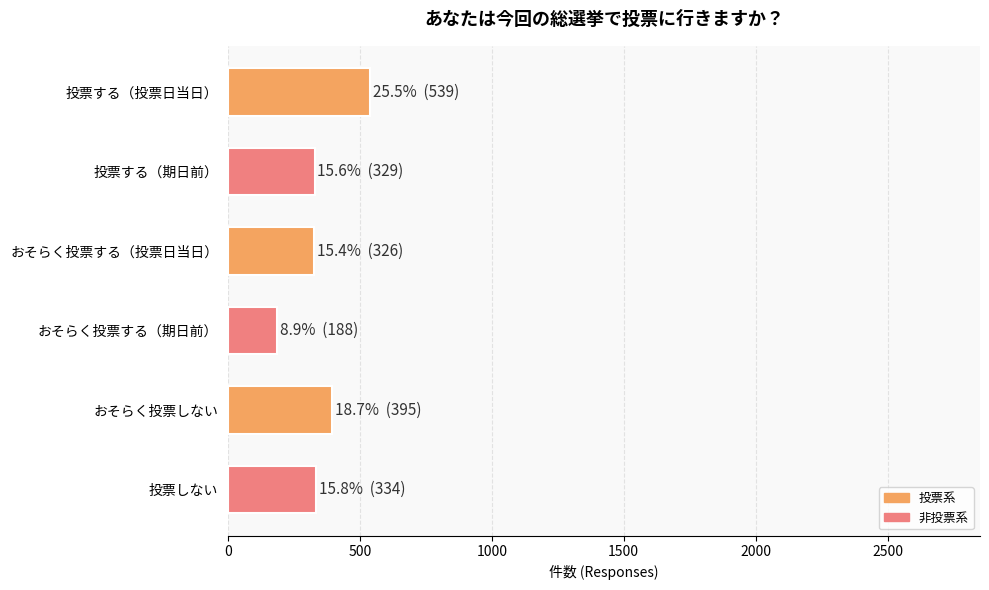

What is the greatest value displayed?

539